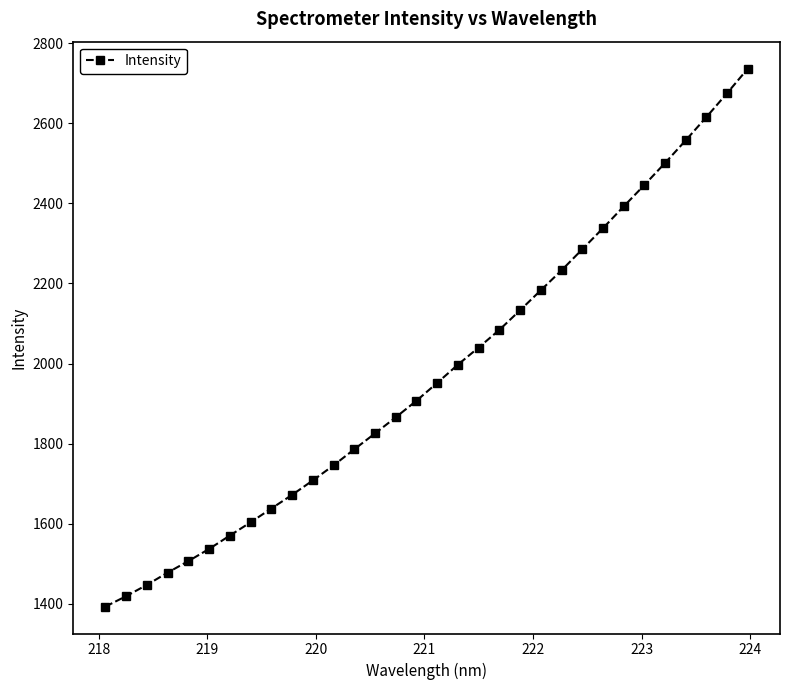

What is the difference between the second highest and second lowest values?

1255.8